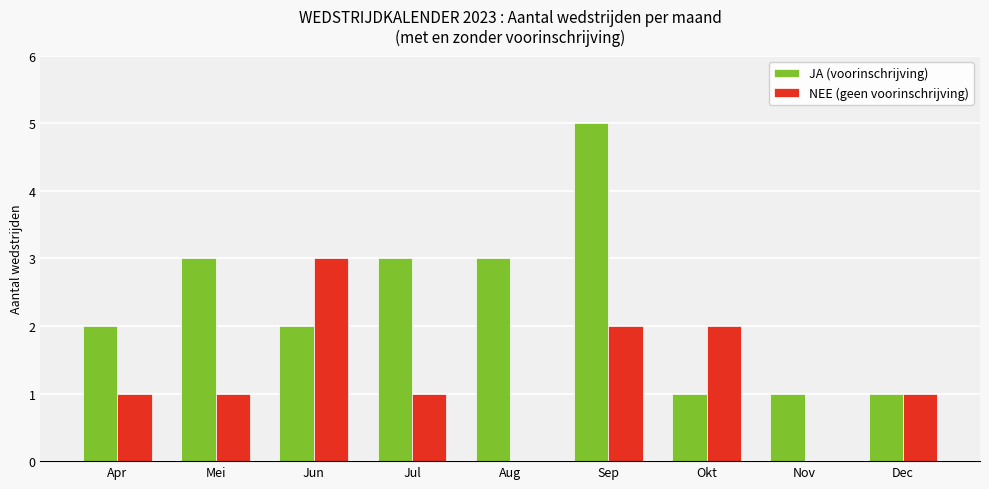

What is the spread (max minus min) of values at Jun?

1